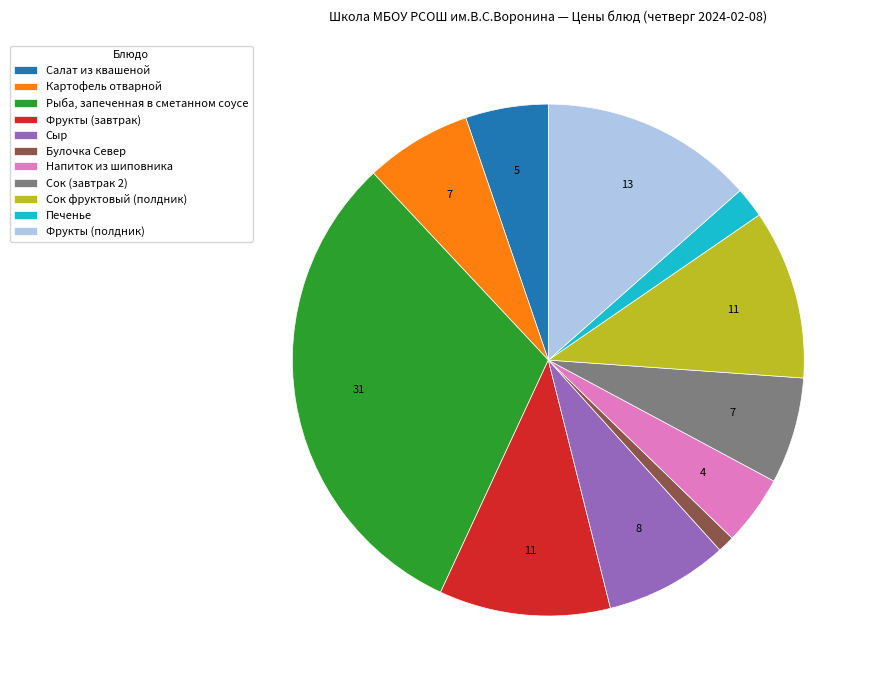

Does any single category account for the majority?

No